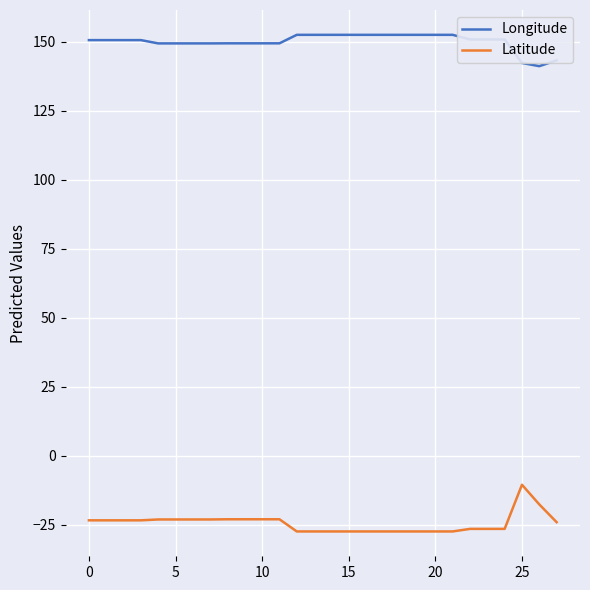

True or false: Longitude and Latitude cross at least once.

False